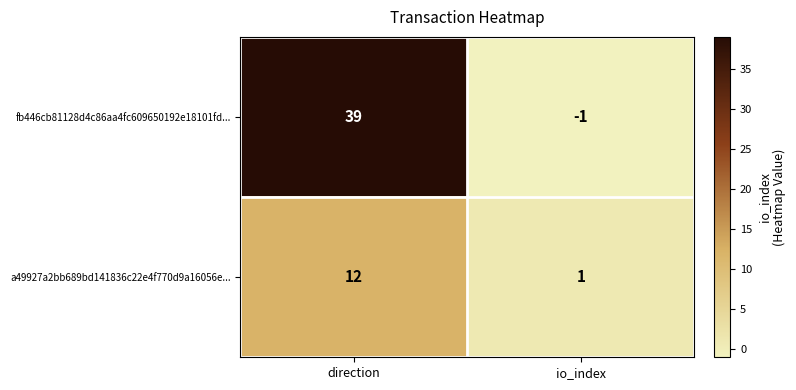

The a49927a2bb689bd141836c22e4f770d9a16056e... series shows 12 at direction. True or false?

True